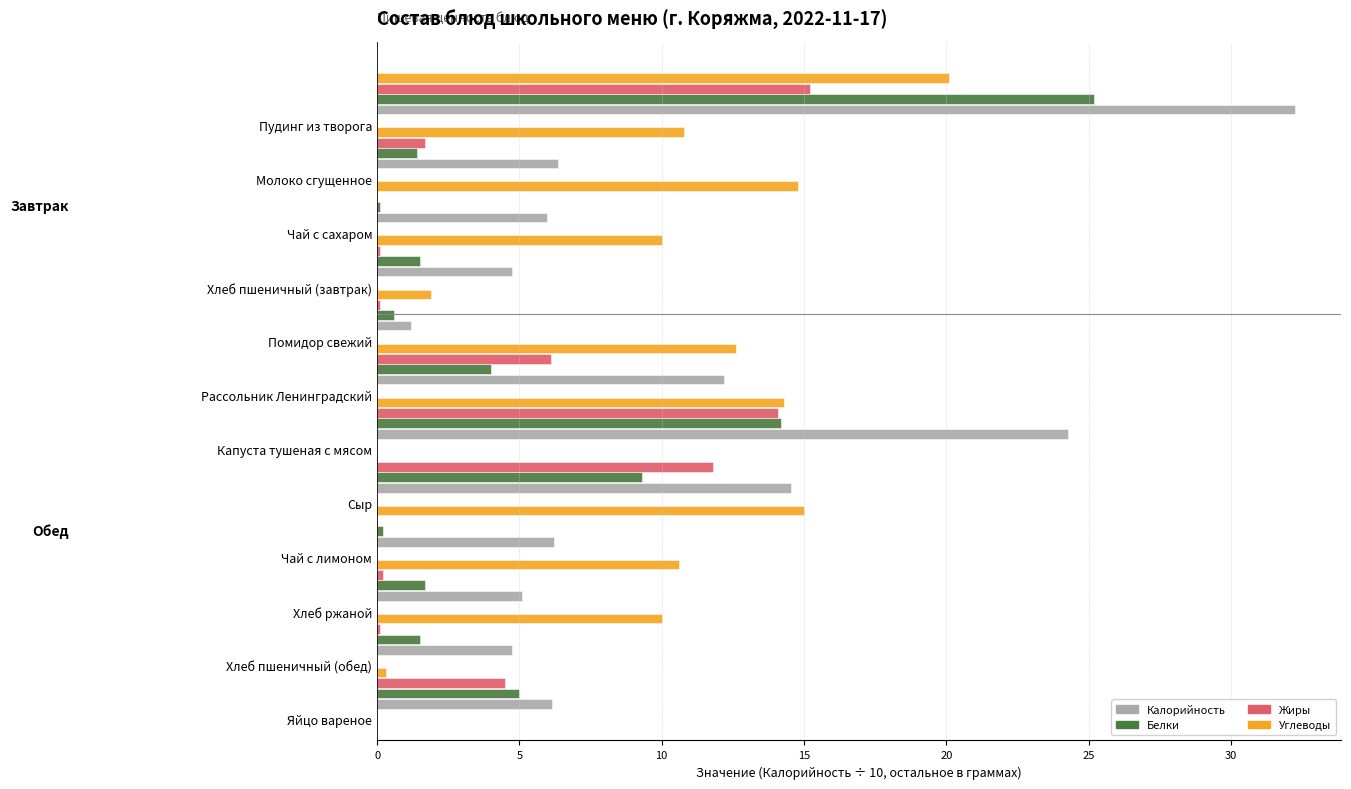

Which series has the largest range (max minus min)?

Калорийность